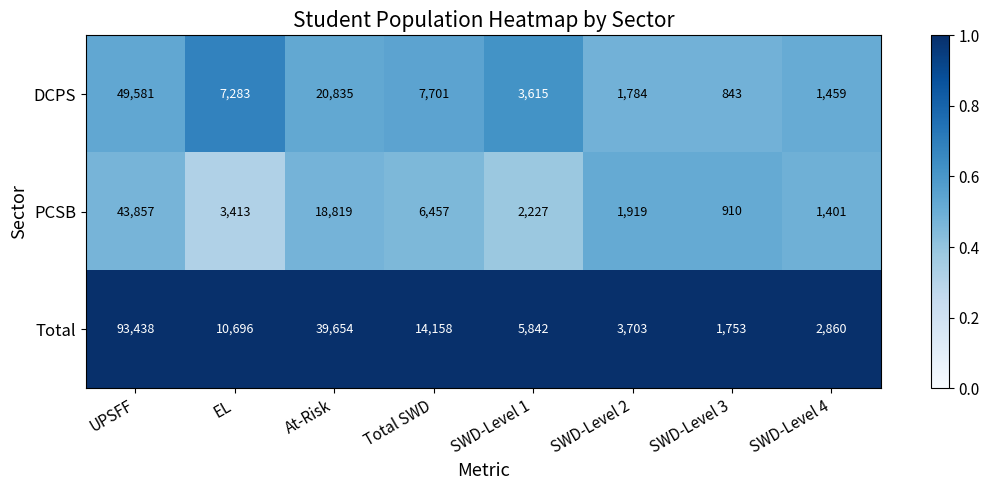

What is the maximum value shown in the chart?

93438